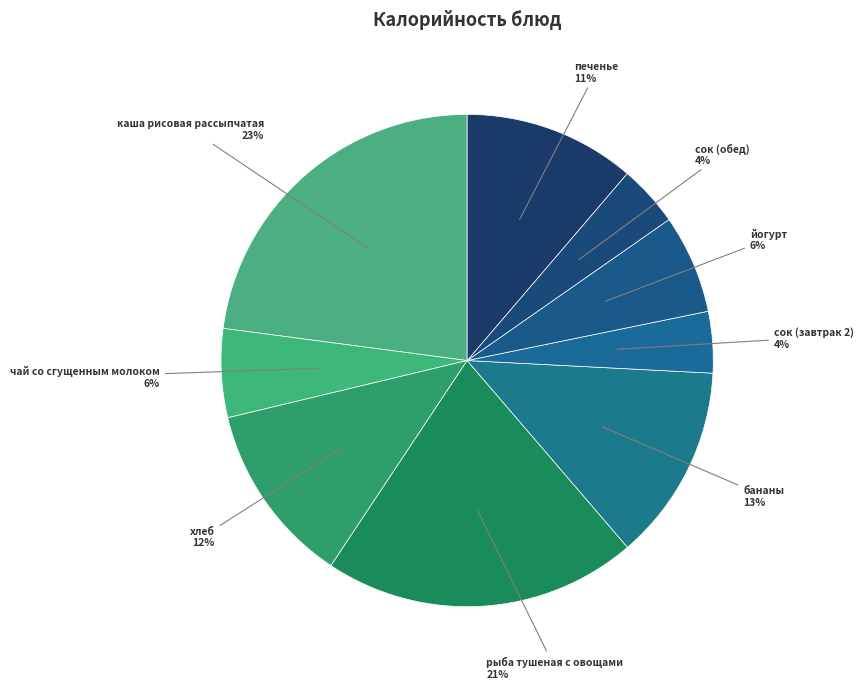

Count the number of slices in the pie.

9